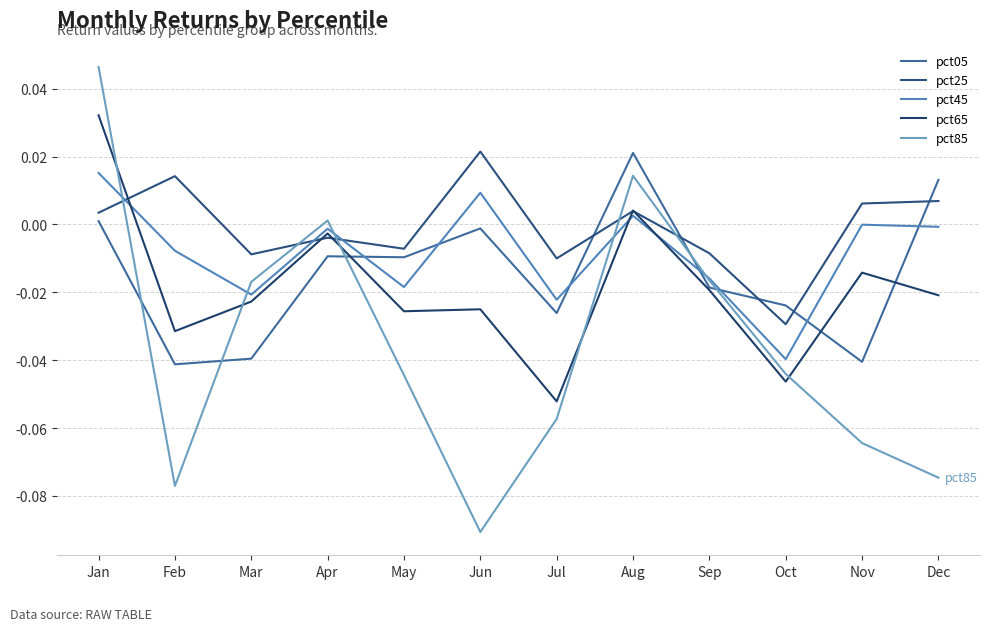

What are all the series names shown in the legend?

pct05, pct25, pct45, pct65, pct85